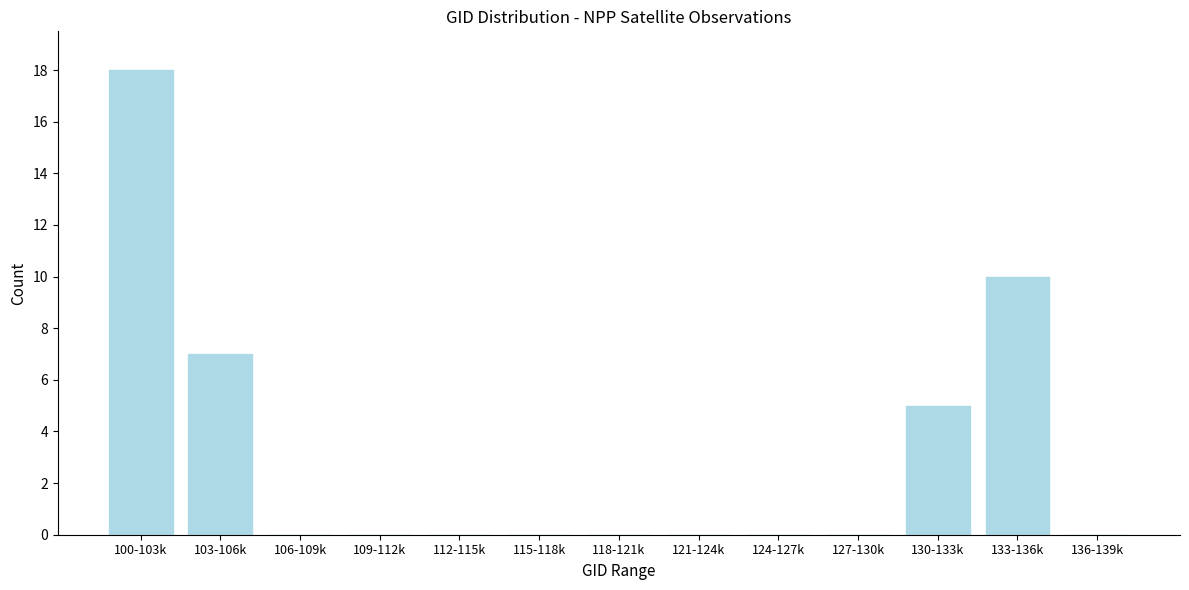

Reading right to left, what are all the values shown in this chart?

136-139k=0	133-136k=10	130-133k=5	127-130k=0	124-127k=0	121-124k=0	118-121k=0	115-118k=0	112-115k=0	109-112k=0	106-109k=0	103-106k=7	100-103k=18